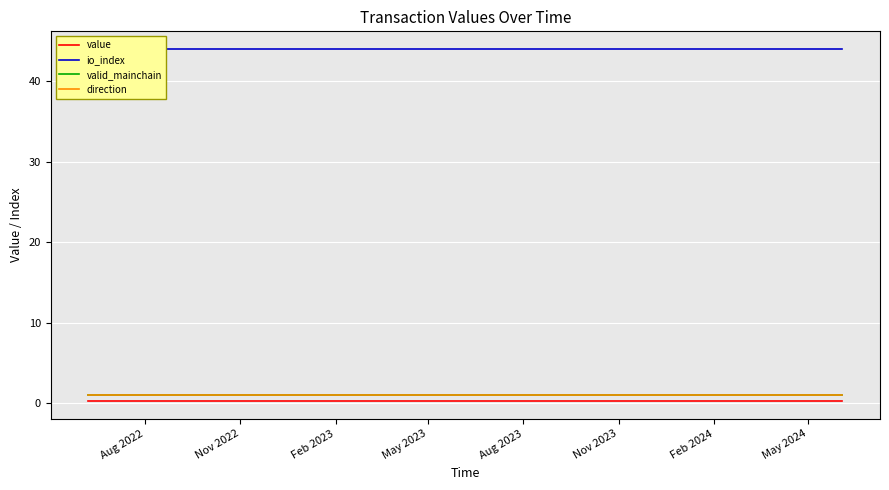

Which series has the largest range (max minus min)?

value